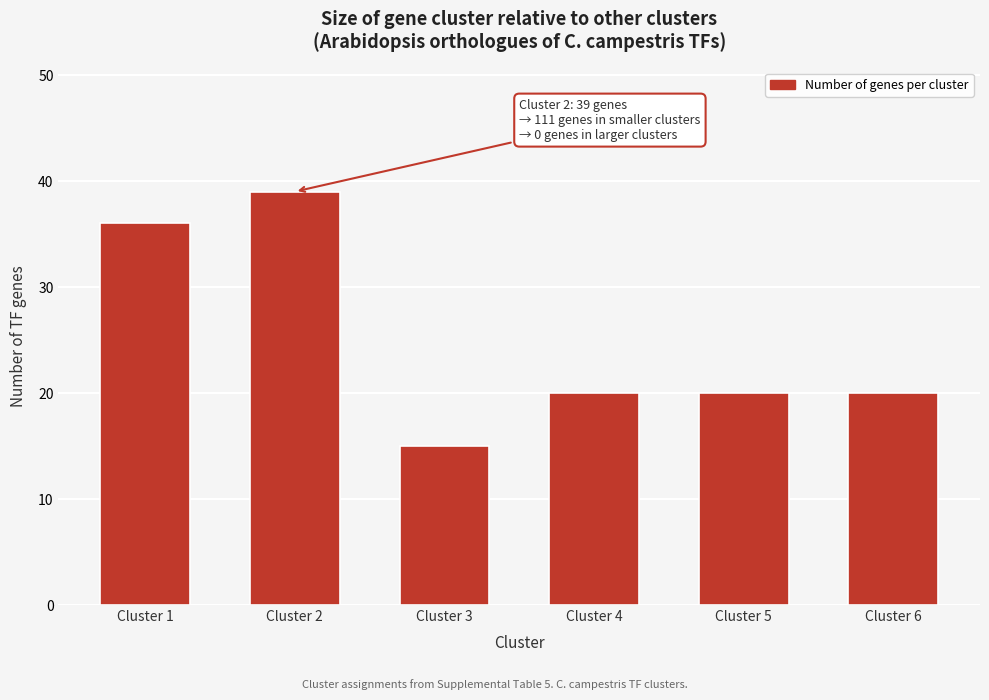

Reading right to left, what are all the values shown in this chart?

Cluster 6=20	Cluster 5=20	Cluster 4=20	Cluster 3=15	Cluster 2=39	Cluster 1=36